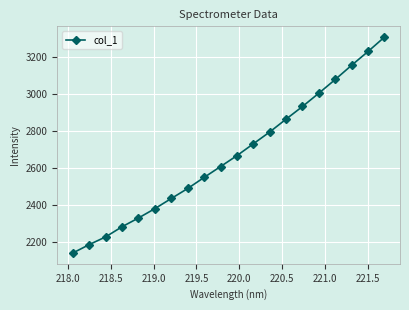

What is the difference between the maximum and second lowest values?

1117.9